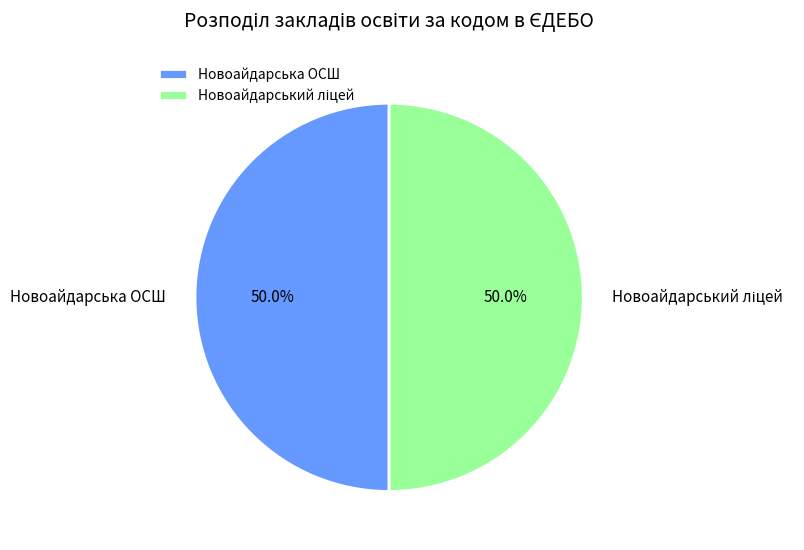

What portion of the pie excludes Новоайдарська ОСШ?

50.0%